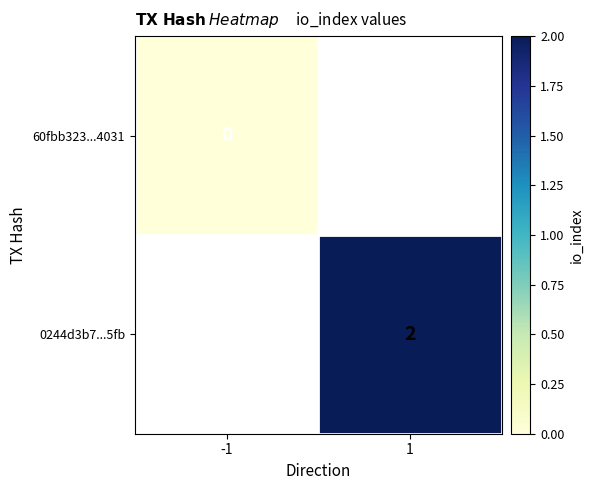

Is it true that 0244d3b7...5fb equals 2 at 1?

True